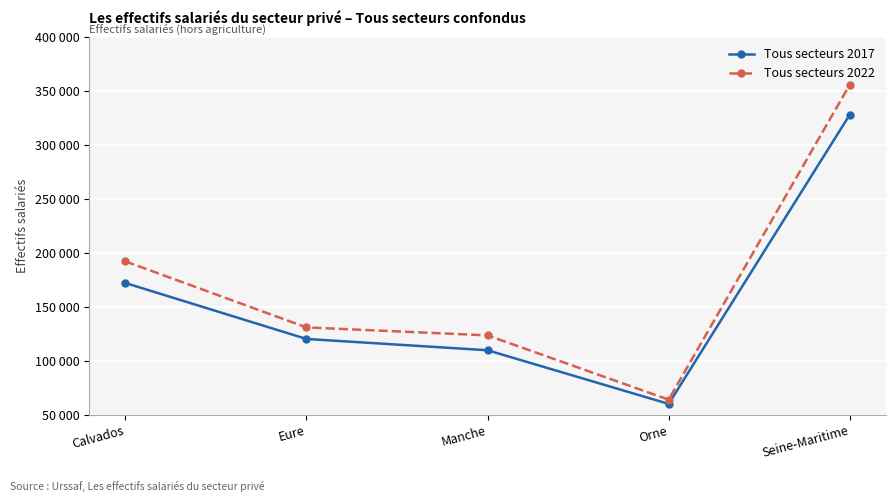

What is the label of the 2nd point from the left?

Eure